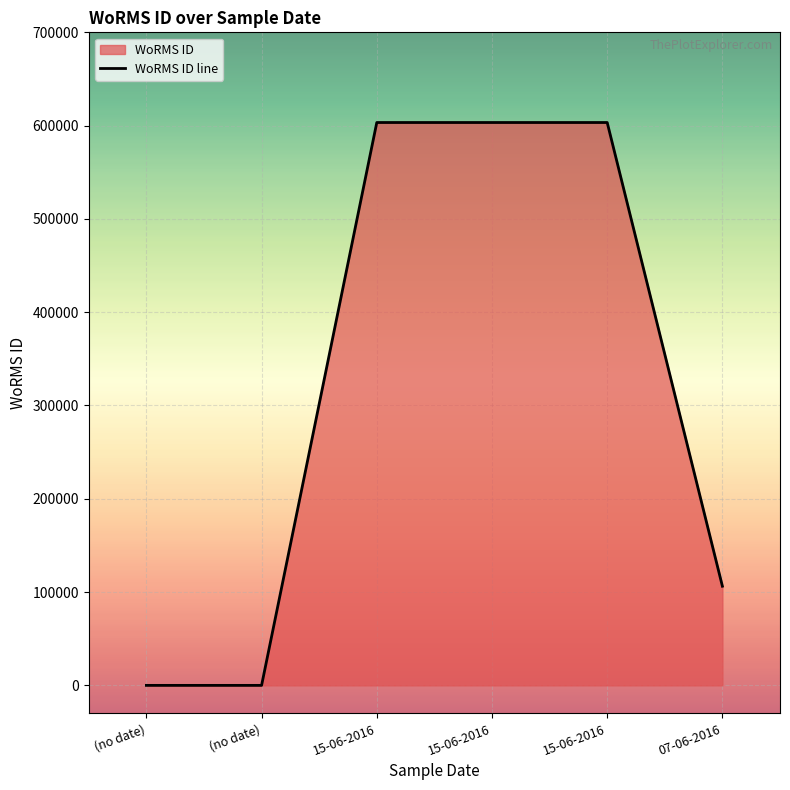

What is the average value?

319382